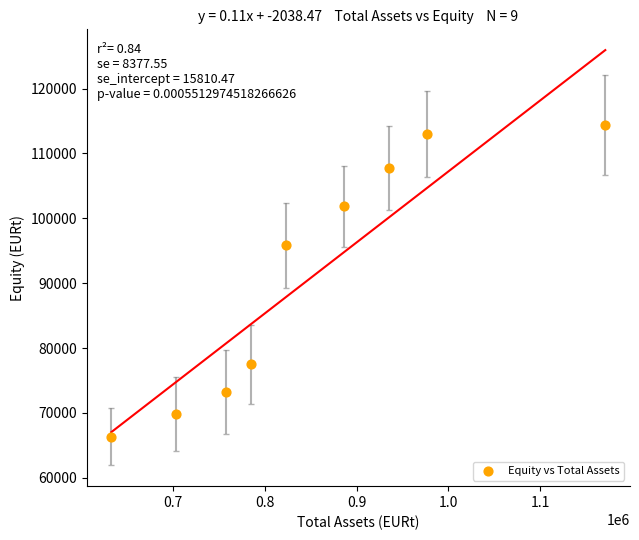

What is the average X value?

852288.3